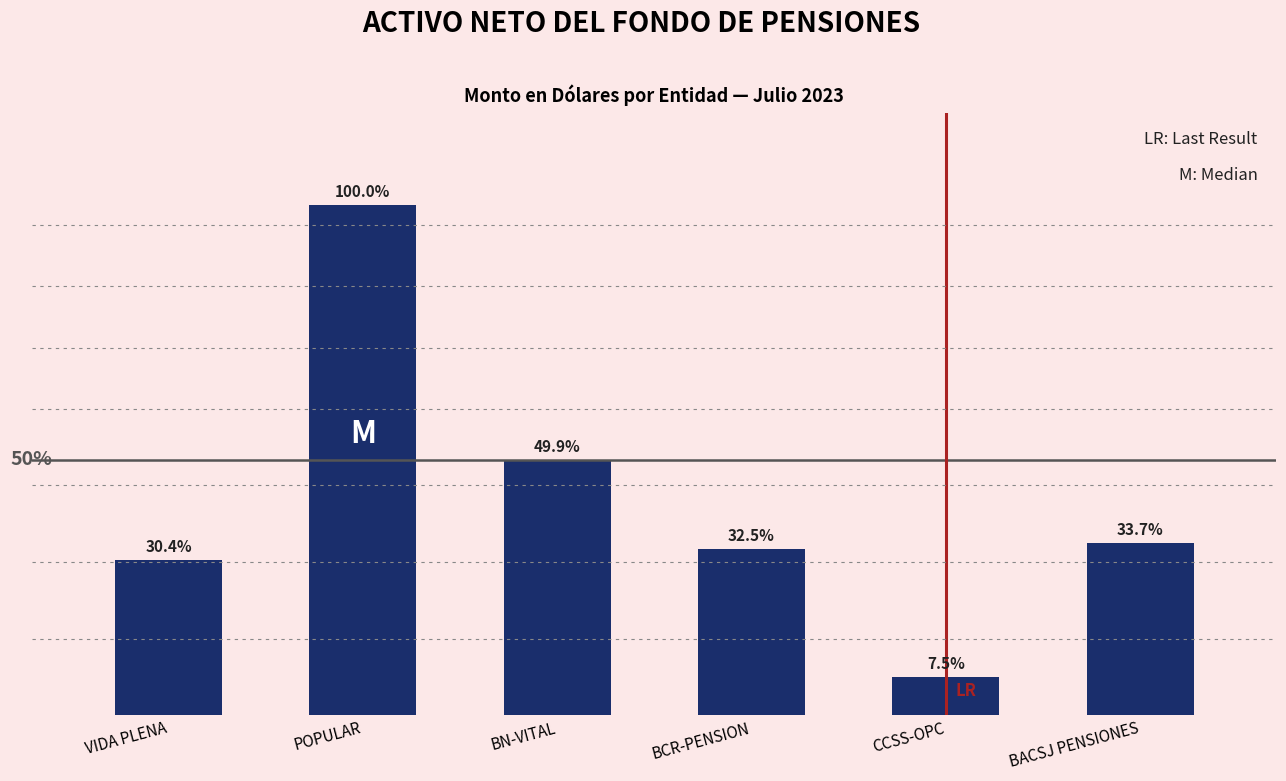

Are the bars horizontal?

No